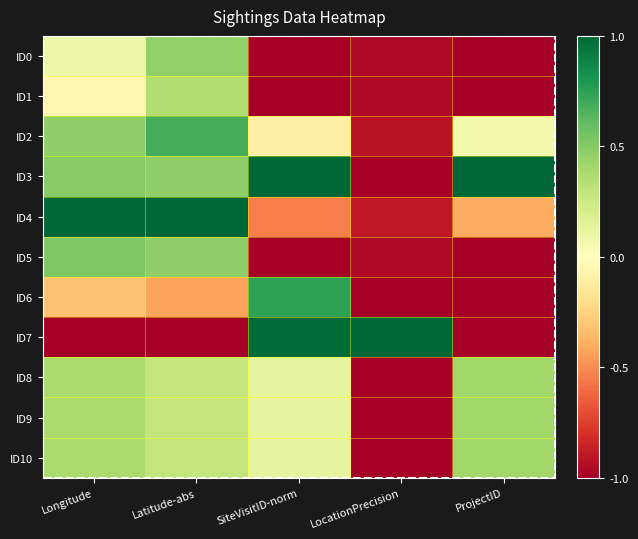

Count the number of categories in the chart.

5